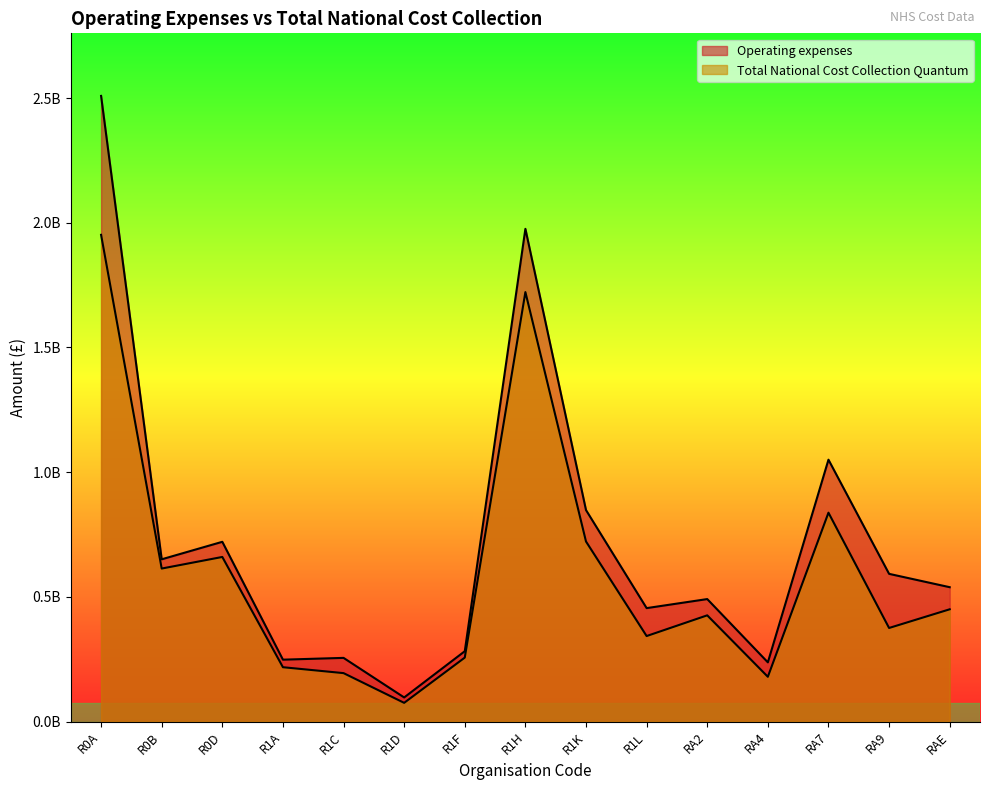

At which label does Operating expenses first exceed 538785637?

R0A